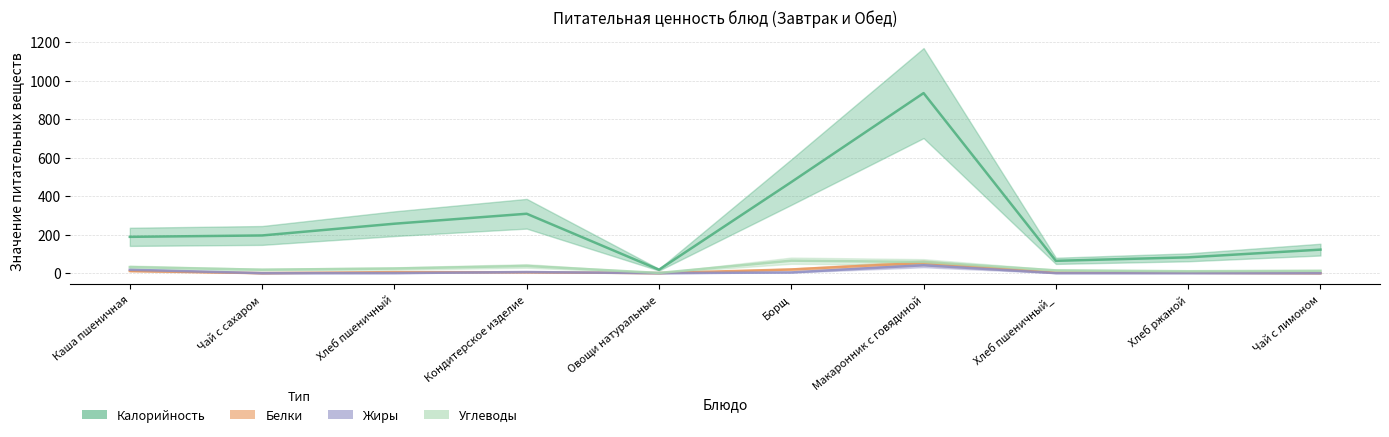

What are all the series names shown in the legend?

Калорийность, Белки, Жиры, Углеводы